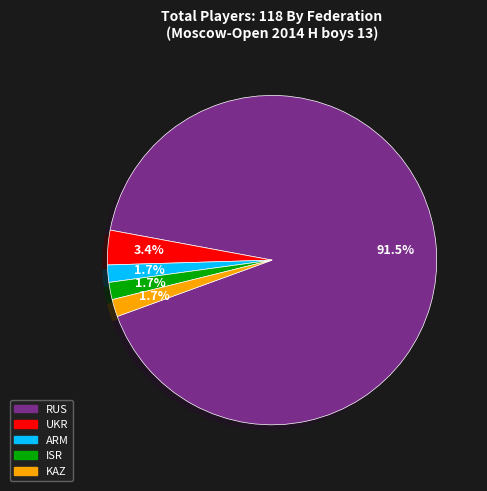

What is the largest slice in the pie chart?

RUS